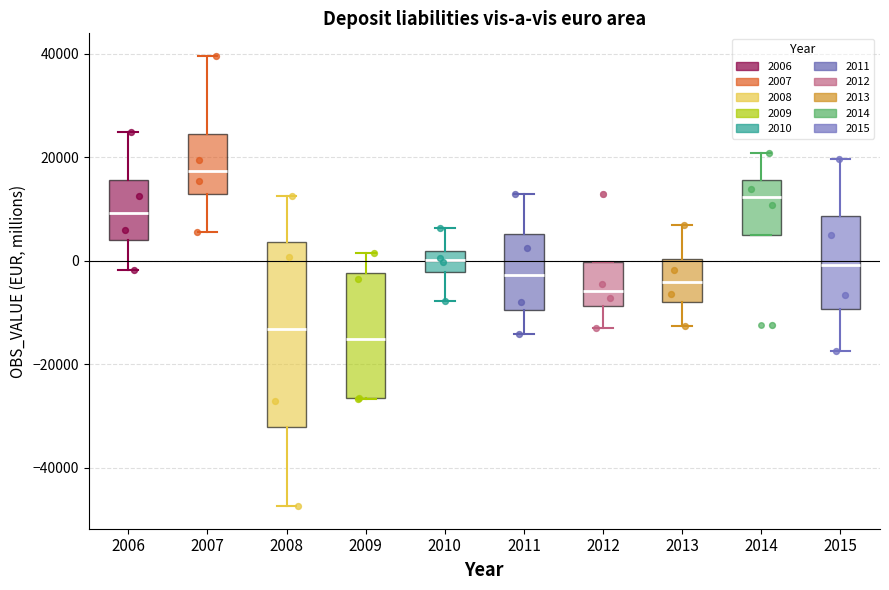

Reading left to right, read every box against the y-axis: the position of its median line, the range the box covers, and the ends of its whiskers. The values are not printed on the chart, so give them approximately, as read against the axis.

2006: median 10000, box 4000 to 16000, whiskers -2000 to 24000
2007: median 18000, box 12000 to 24000, whiskers 6000 to 40000
2008: median -14000, box -32000 to 4000, whiskers -48000 to 12000
2009: median -16000, box -26000 to -2000, whiskers -26000 to 2000
2010: median 0, box -2000 to 2000, whiskers -8000 to 6000
2011: median -2000, box -10000 to 6000, whiskers -14000 to 12000
2012: median -6000, box -8000 to 0, whiskers -14000 to 0
2013: median -4000, box -8000 to 0, whiskers -12000 to 6000
2014: median 12000, box 4000 to 16000, whiskers 4000 to 20000
2015: median 0, box -10000 to 8000, whiskers -18000 to 20000